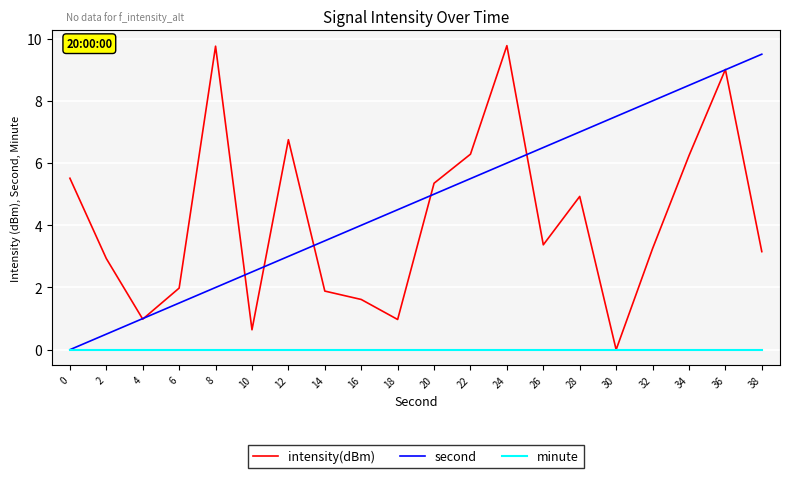

What is the greatest value displayed?

9.8